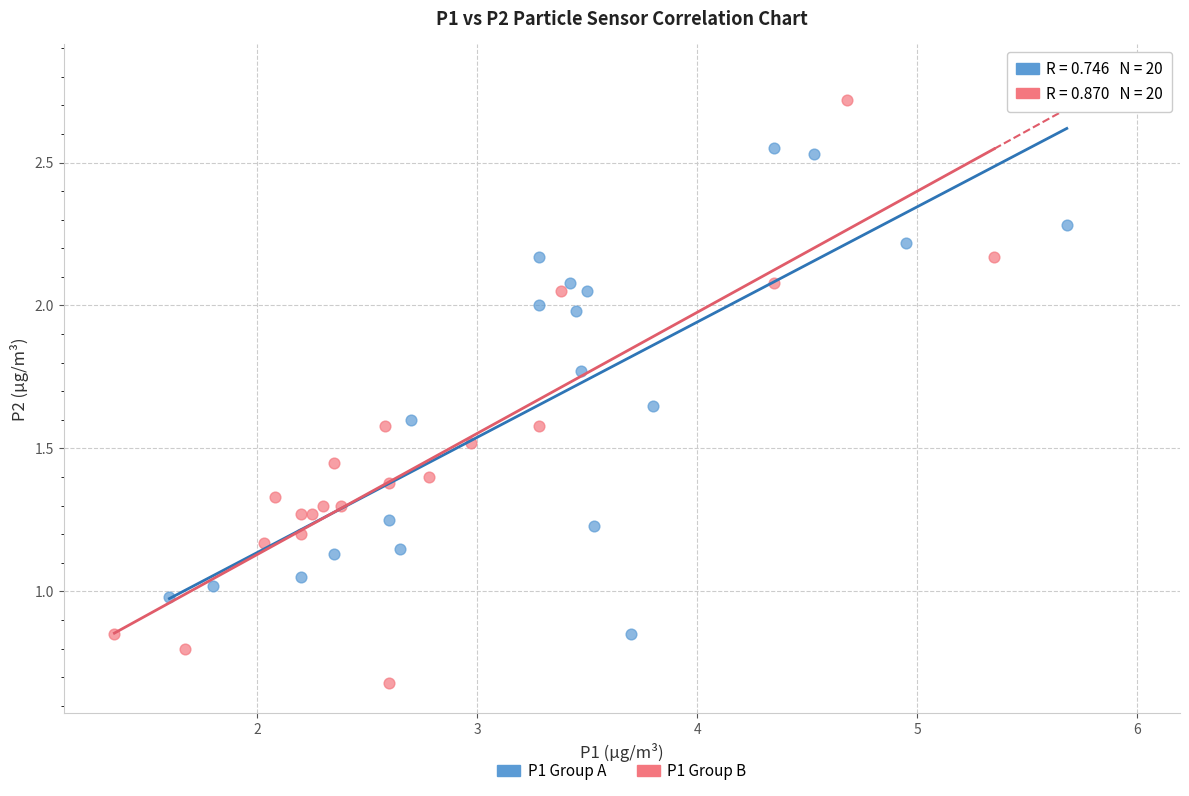

What are all the series names shown in the legend?

P1 Group A, P1 Group B